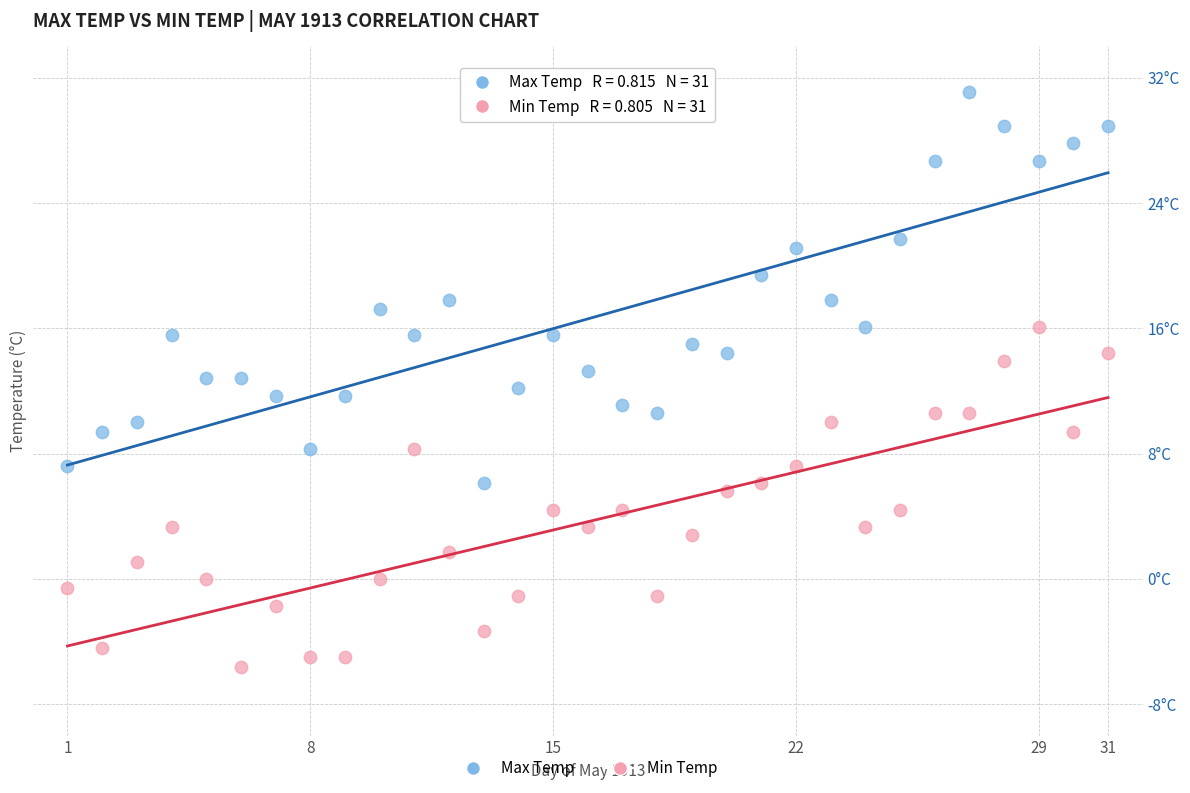

What are all the series names shown in the legend?

Max Temp, Min Temp